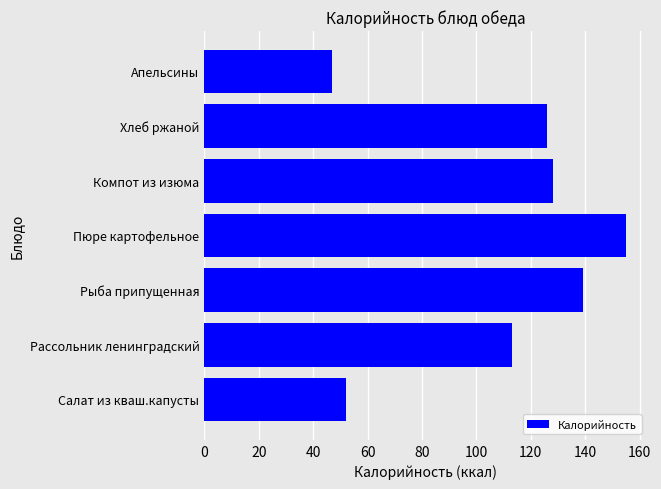

Reading bottom to top, transcribe all the data shown in this chart.

Салат из кваш.капусты=52	Рассольник ленинградский=113	Рыба припущенная=139	Пюре картофельное=155	Компот из изюма=128	Хлеб ржаной=126	Апельсины=47